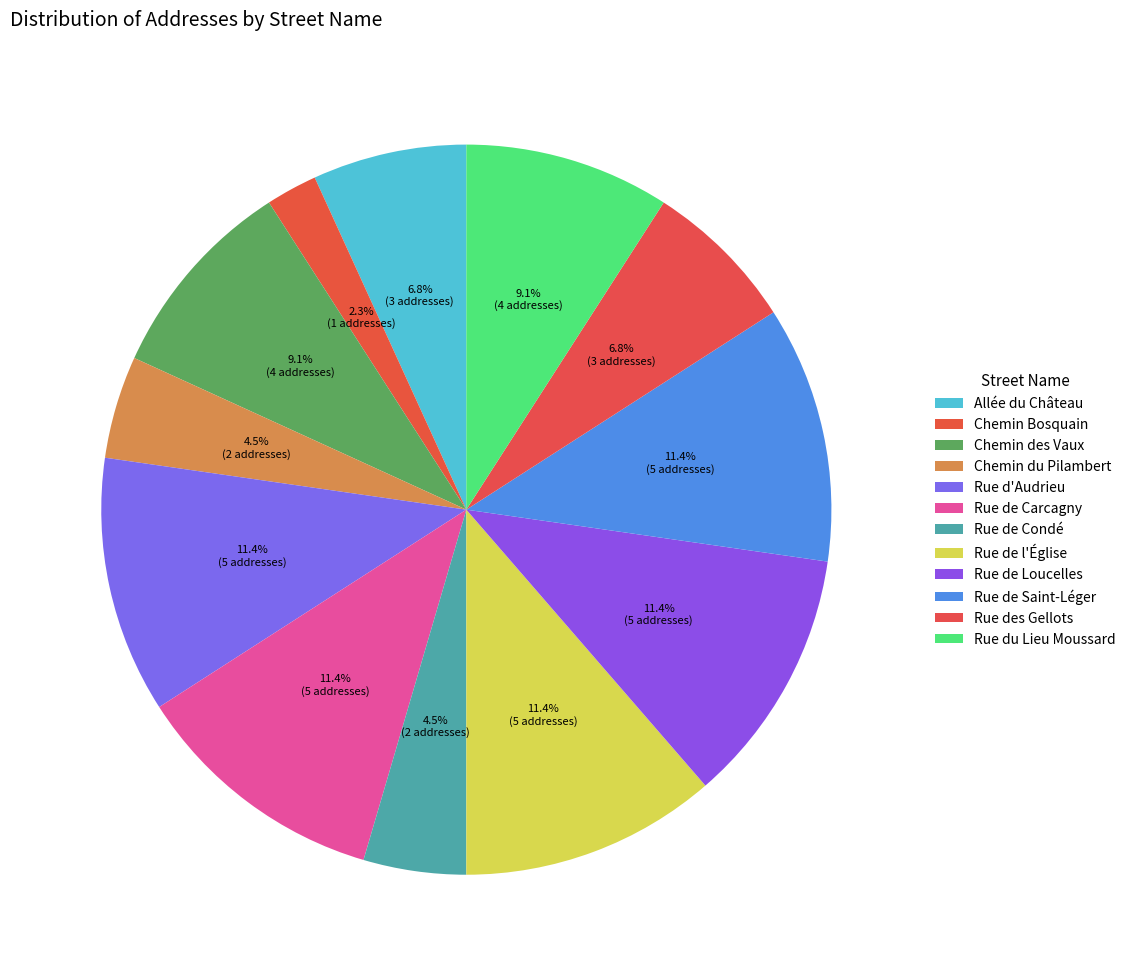

Count the number of slices in the pie.

12